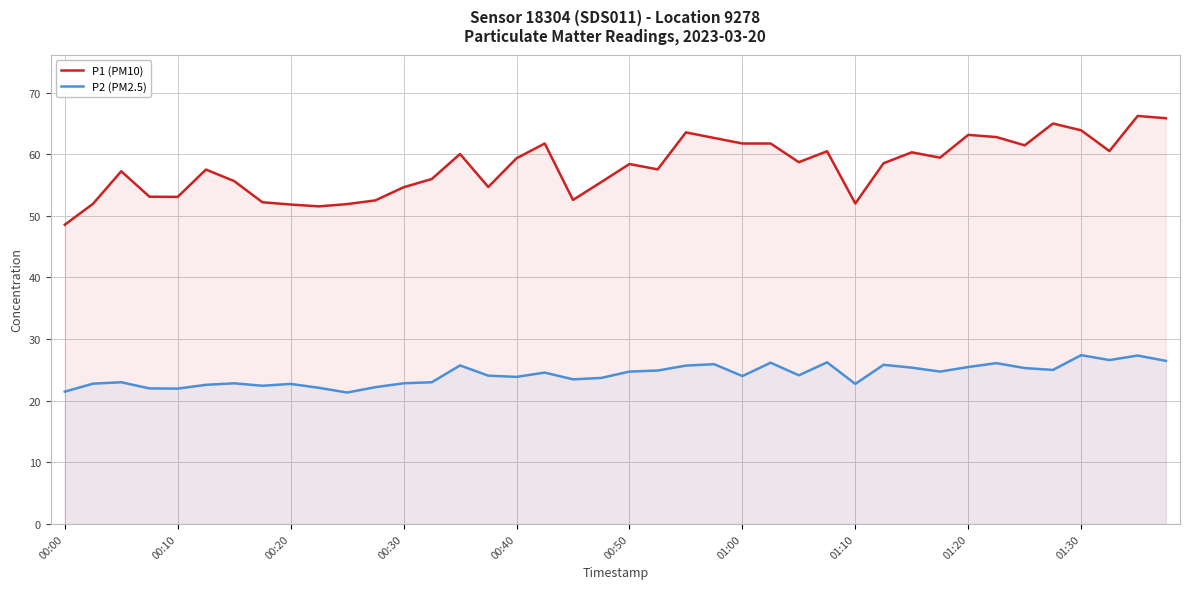

What is the maximum value for P2 (PM2.5)?

27.4